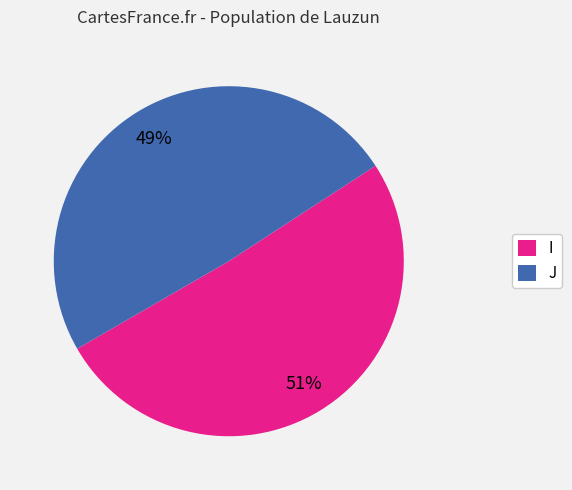

Which category has the biggest portion of the pie?

I